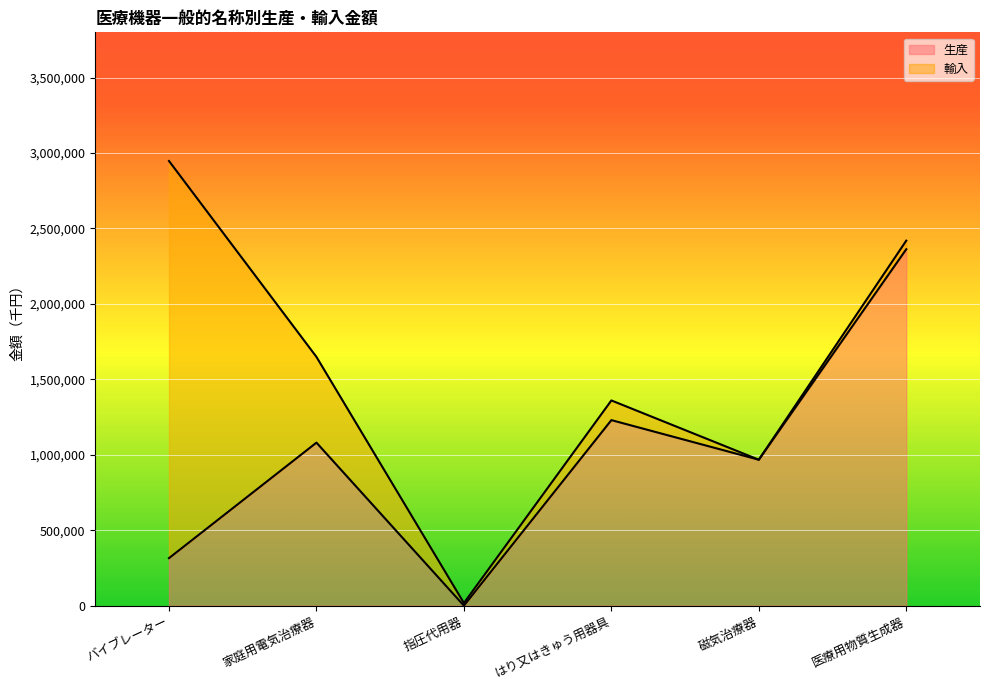

Which category has the highest value in the 生産 series?

医療用物質生成器